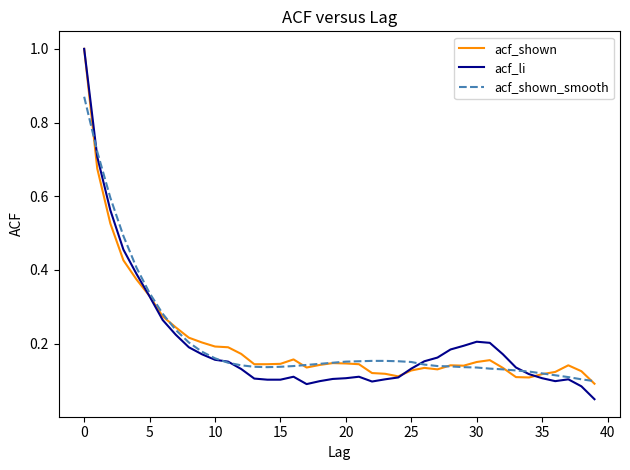

Which series has the widest spread of values?

acf_li